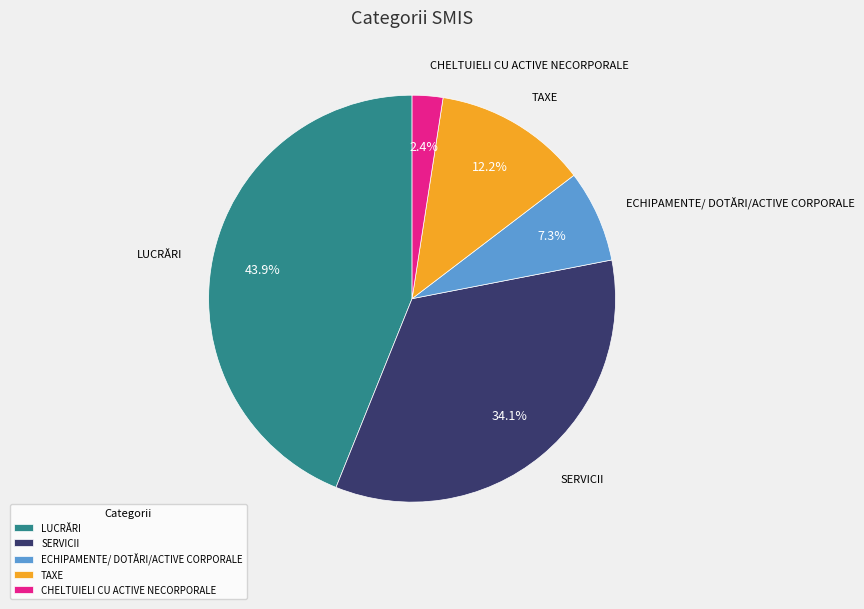

Count the number of slices in the pie.

5